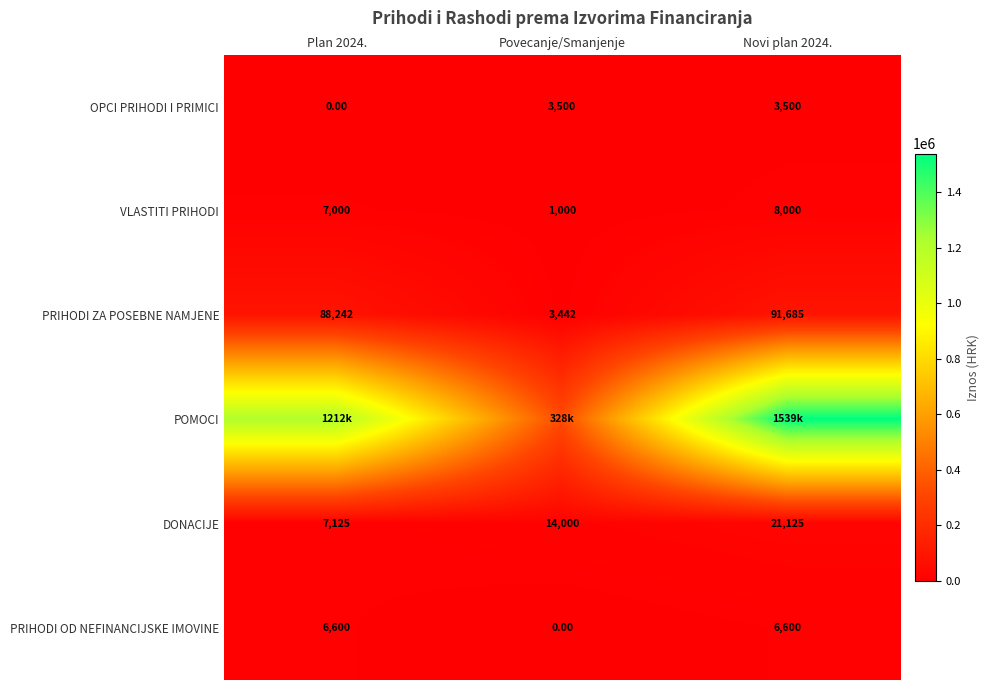

What is the sum of the DONACIJE values at Povecanje/Smanjenje and Novi plan 2024.?

35125.0